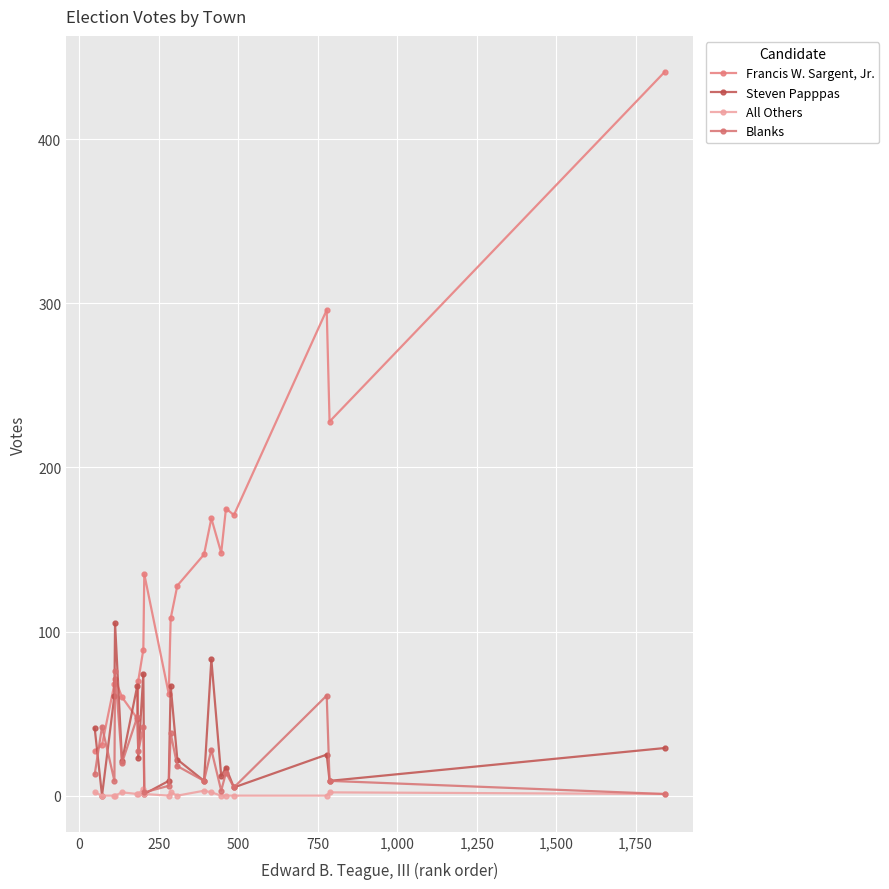

What is the average value of the Steven Papppas series?

34